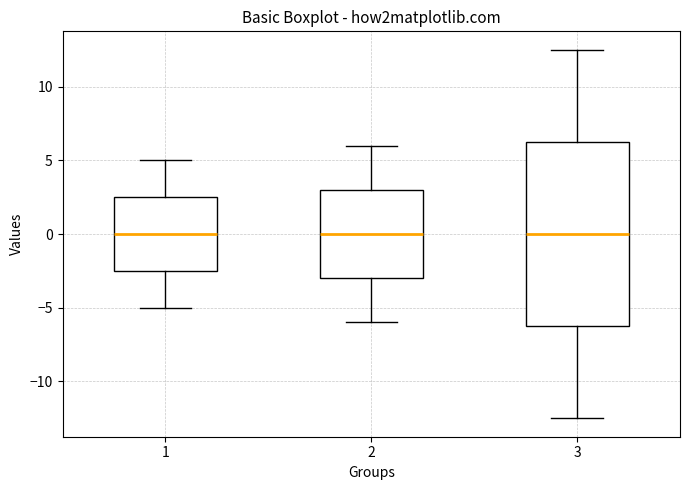

Where is the upper edge of the box at x = 2 on the y-axis? The values are not printed on the chart, so give them approximately, as read against the axis.

3.0